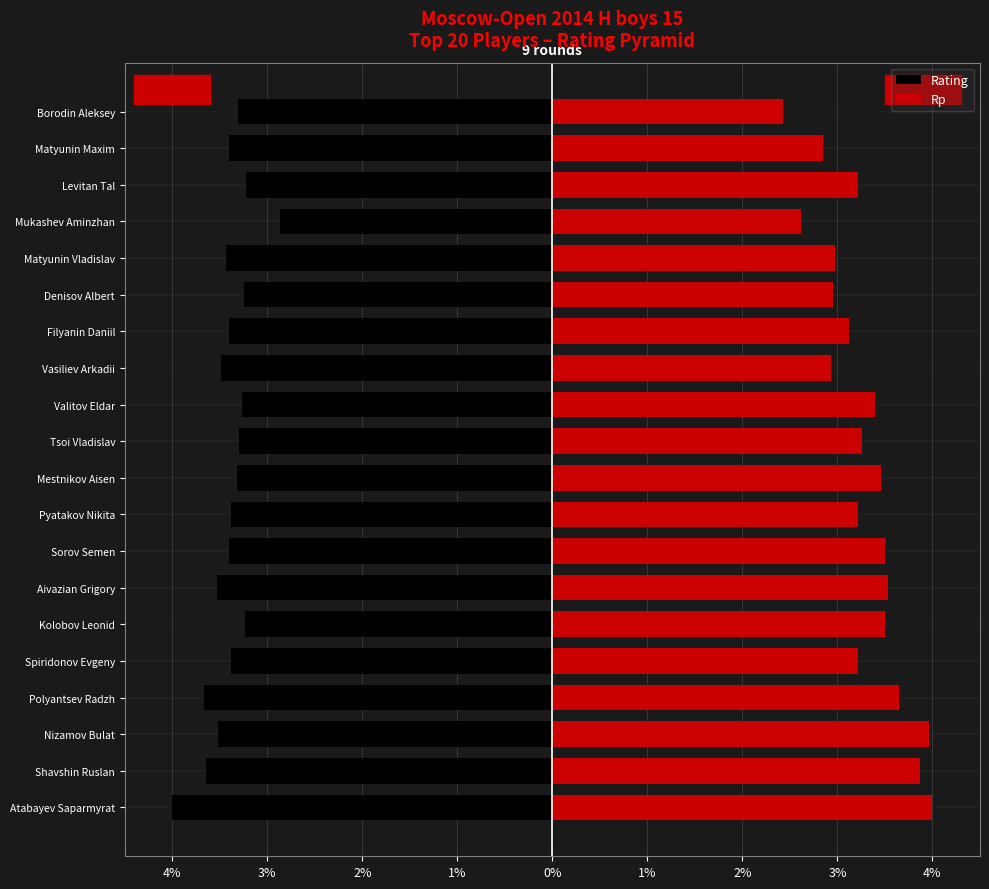

What are all the series names shown in the legend?

Rating, Rp